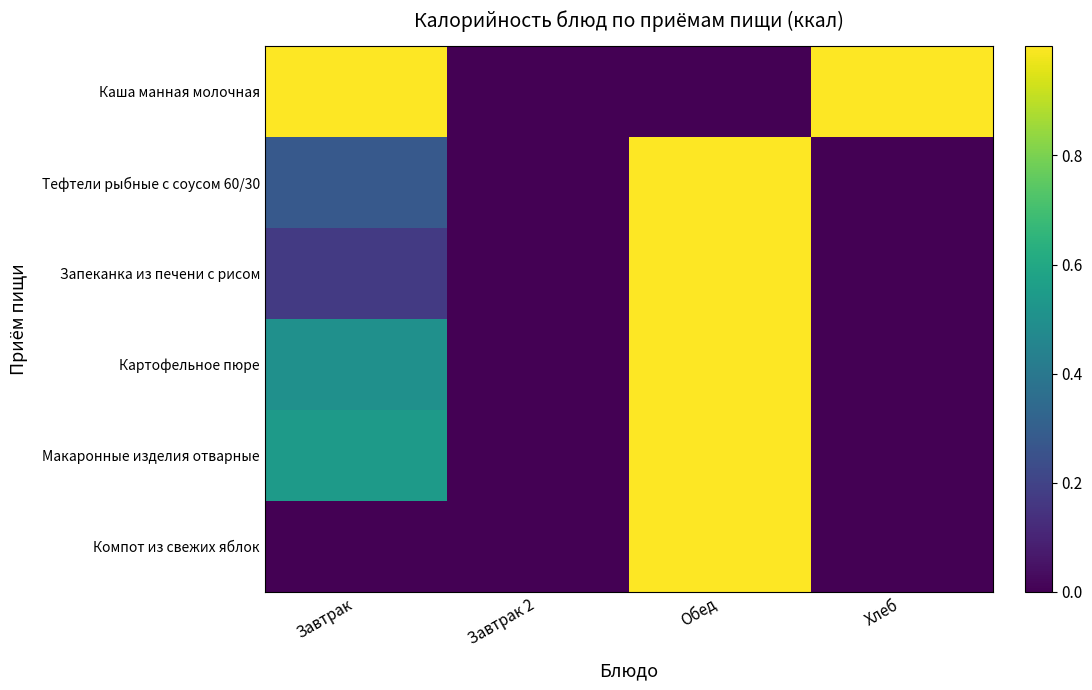

Which category has the highest value across all series?

Завтрак